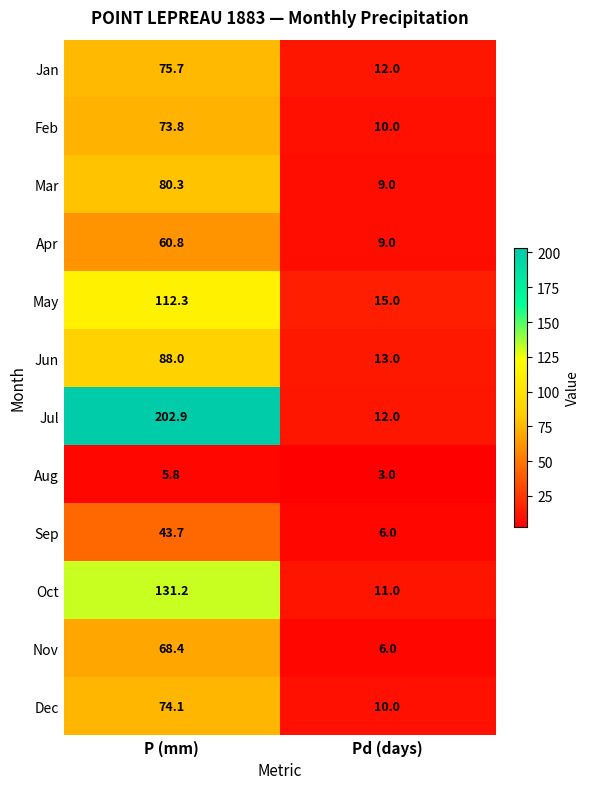

At which label is Nov closest to 37?

Pd (days)